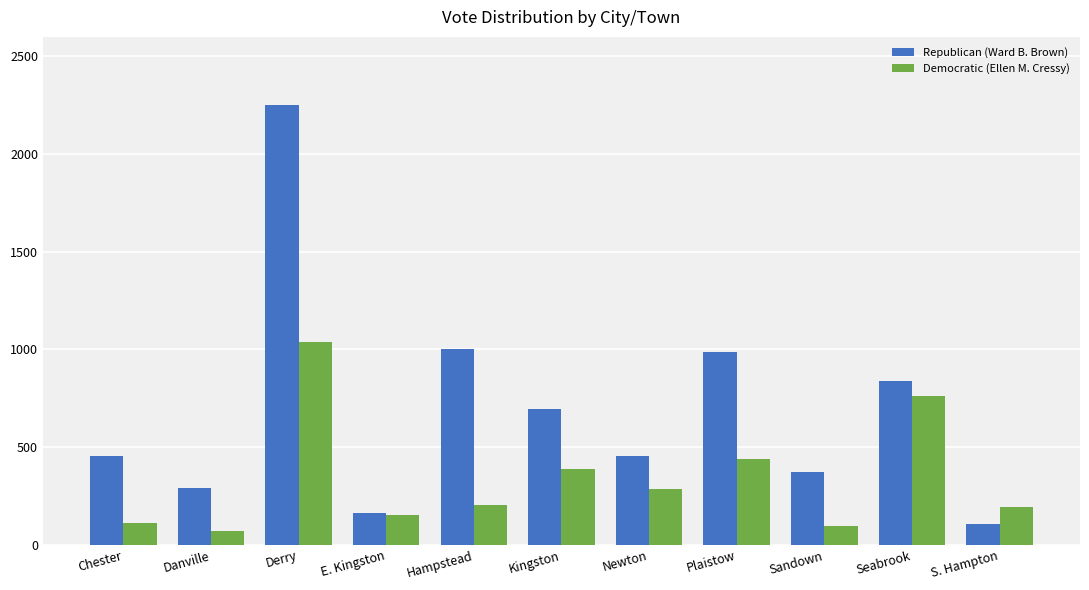

What is the minimum value shown in the chart?

69